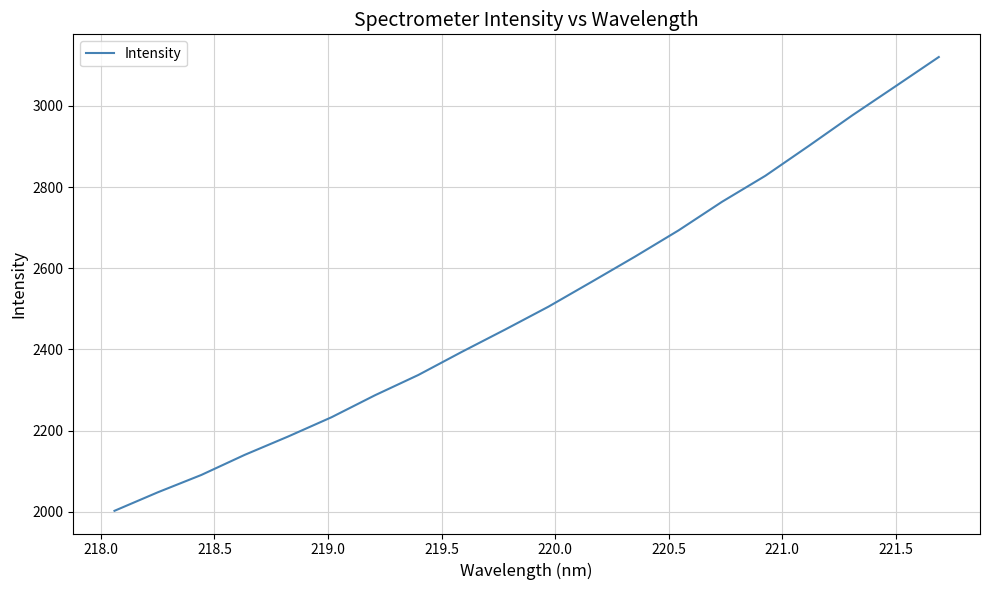

What is the minimum value shown in the chart?

2002.4